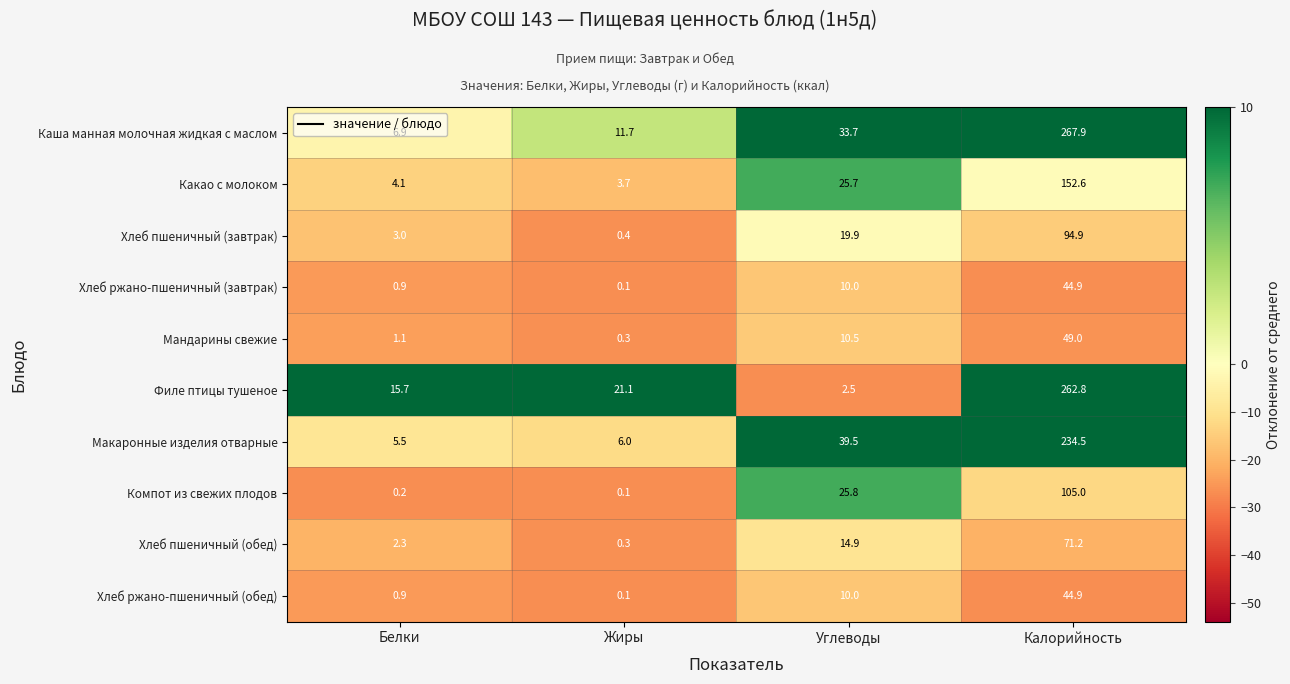

What is the sum of the Макаронные изделия отварные values at Углеводы and Жиры?

45.5